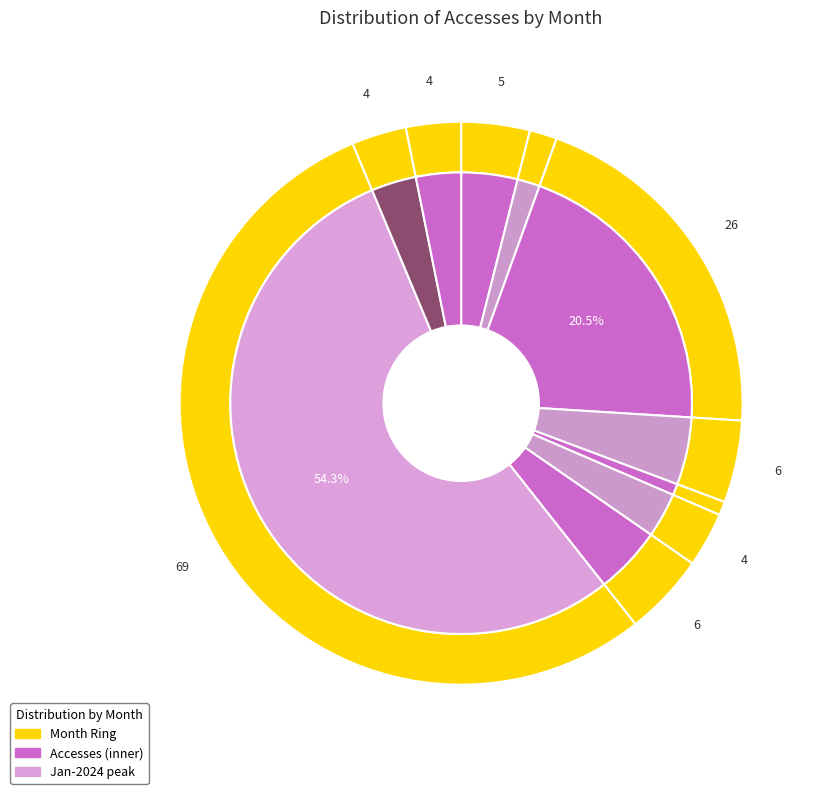

The 2024-03 slice represents 3% of the pie. True or false?

True